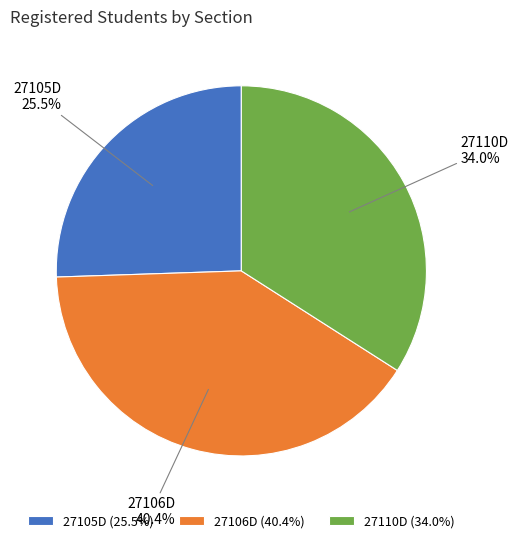

What percentage is NOT represented by 27105D?

74.5%